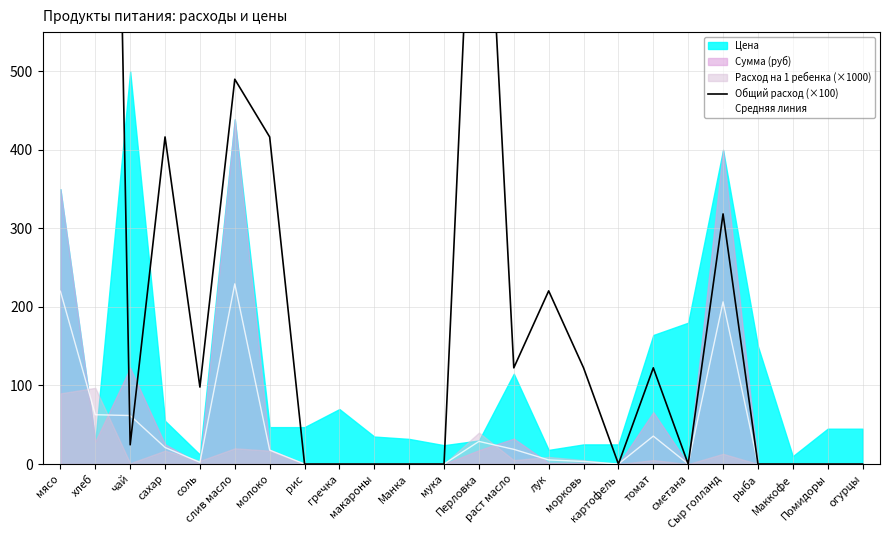

How many values in the Средняя линия series are below 3?

12